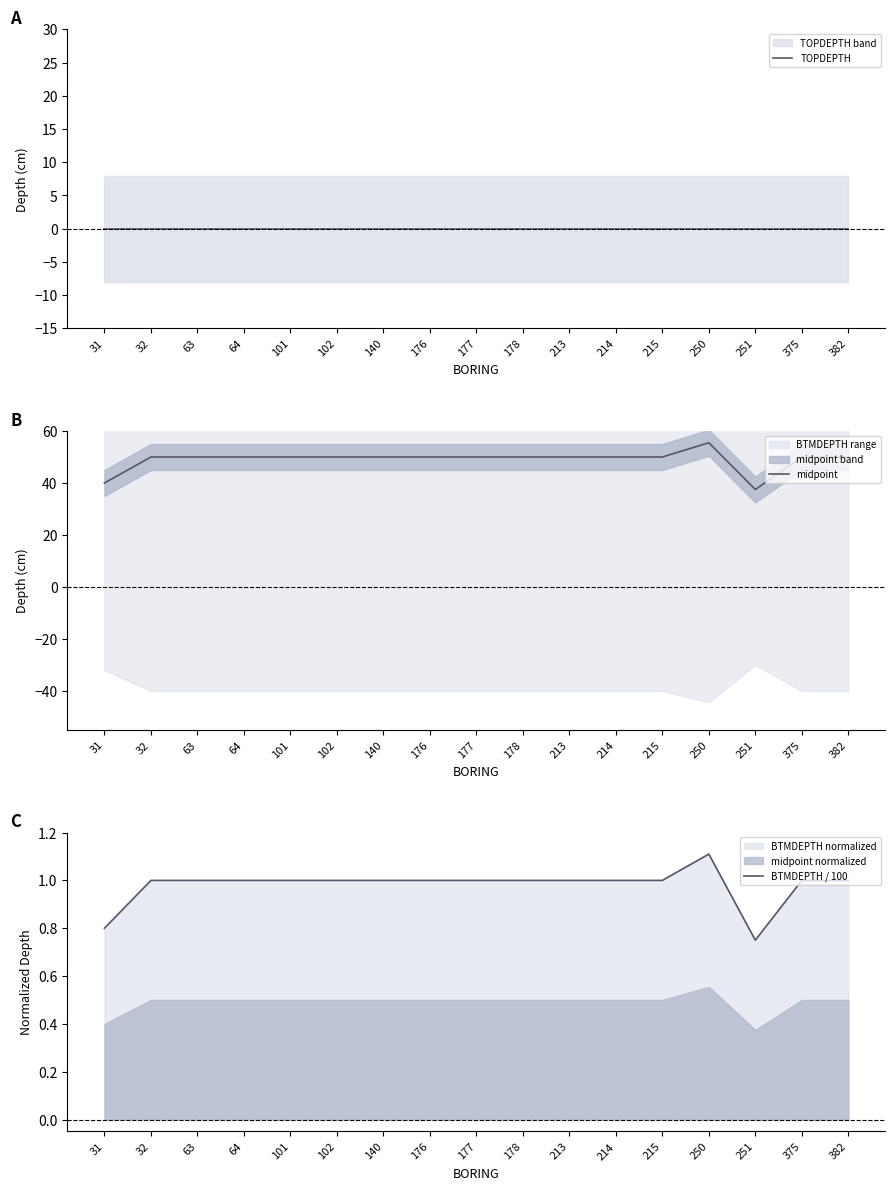

How many distinct data groups are displayed?

3